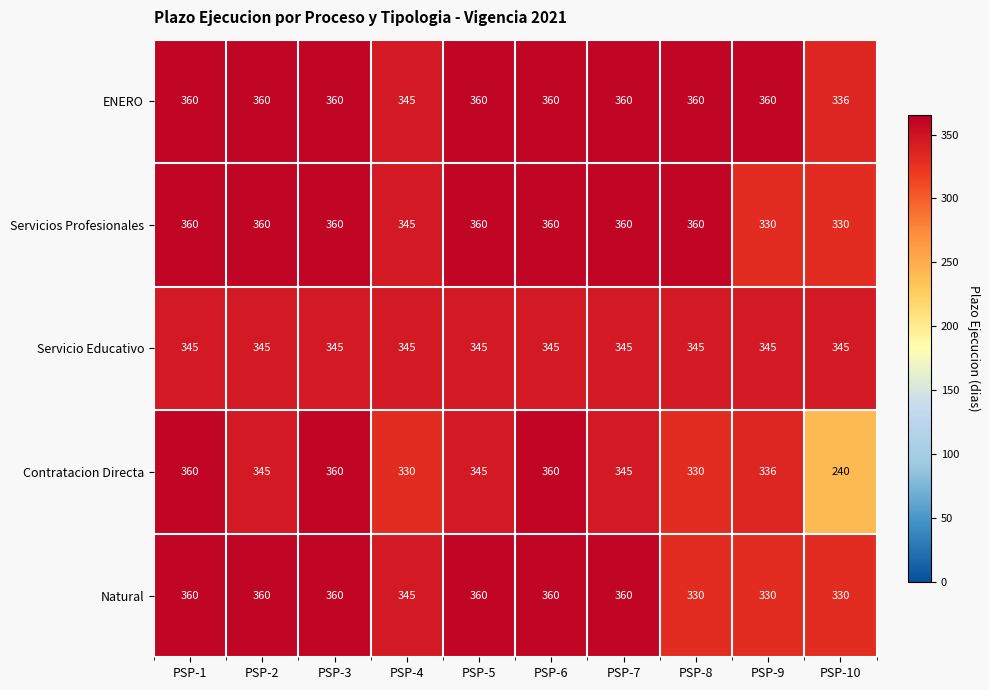

What is the total value across all series at PSP-7?

1770